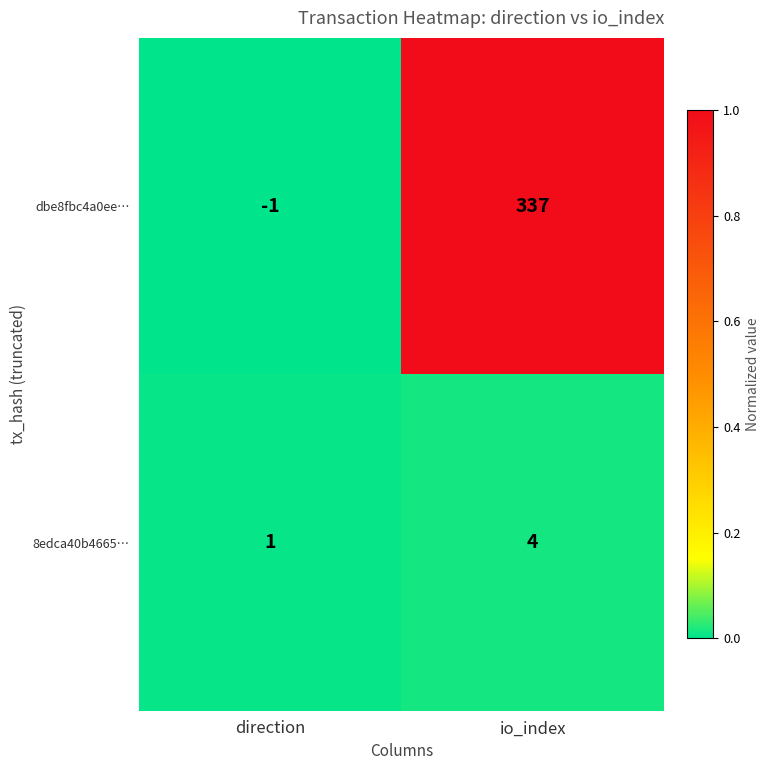

What is the total value across all series at io_index?

341